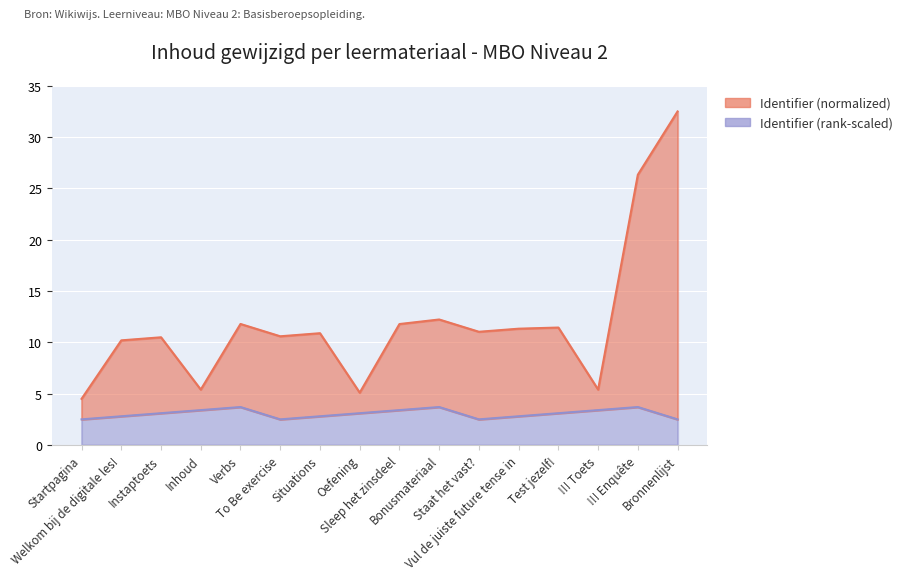

The chart shows a value of 26.3 at !!! Enquête. True or false?

True